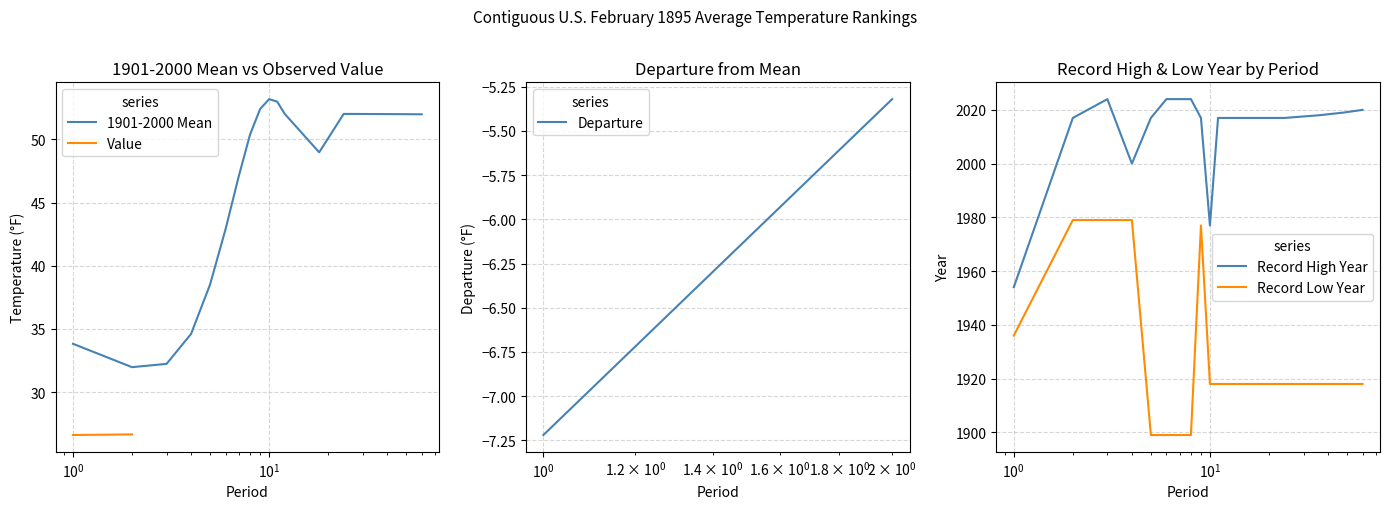

How many Record Low values are between 1918 and 1936?

9